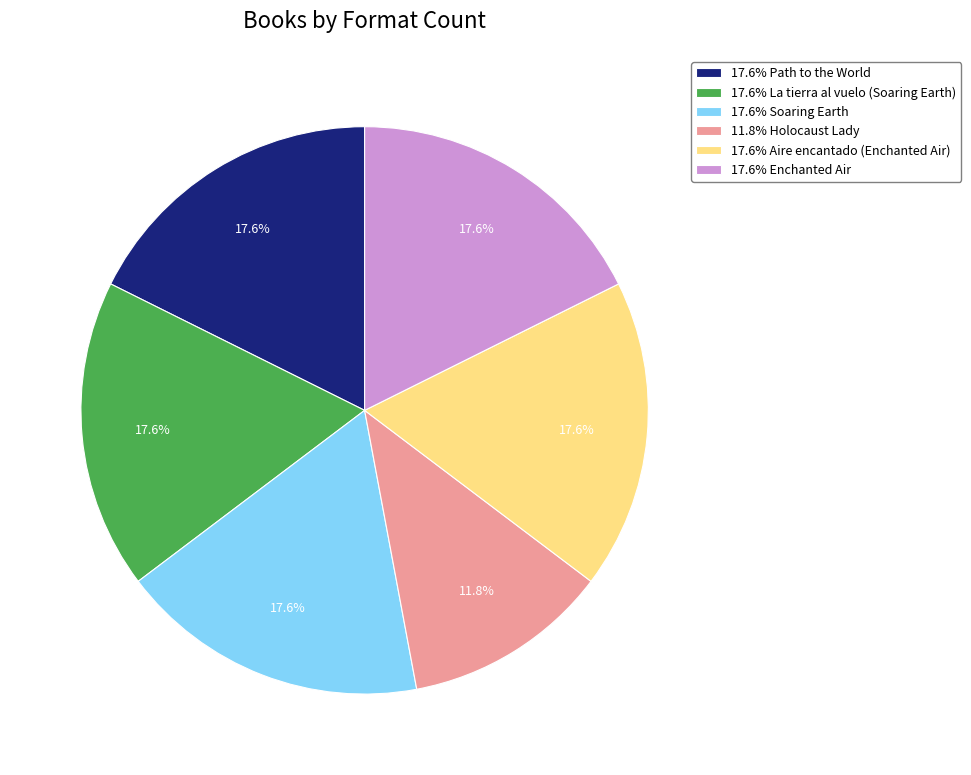

Combined, do 17.6% Soaring Earth and 17.6% Path to the World account for over 50%?

No